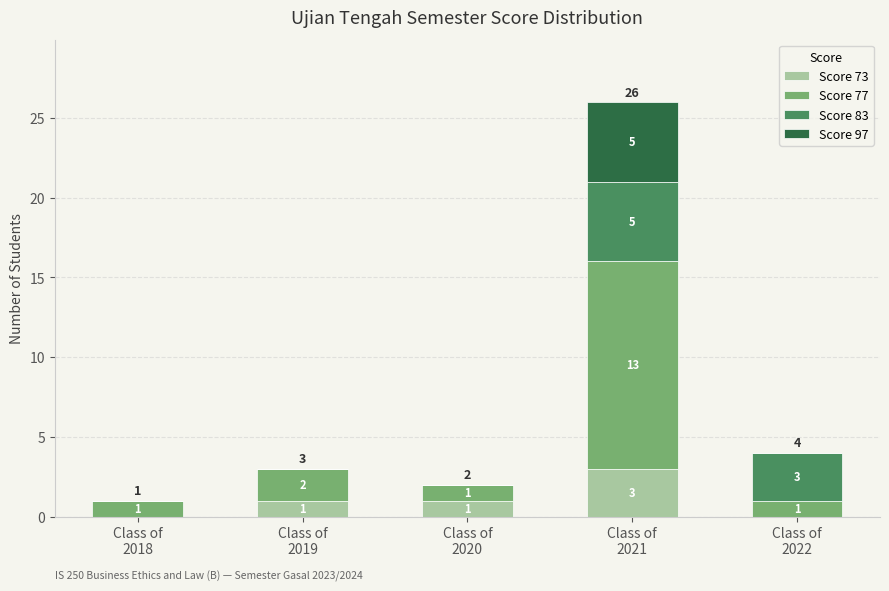

What is the maximum value for Score 73?

3